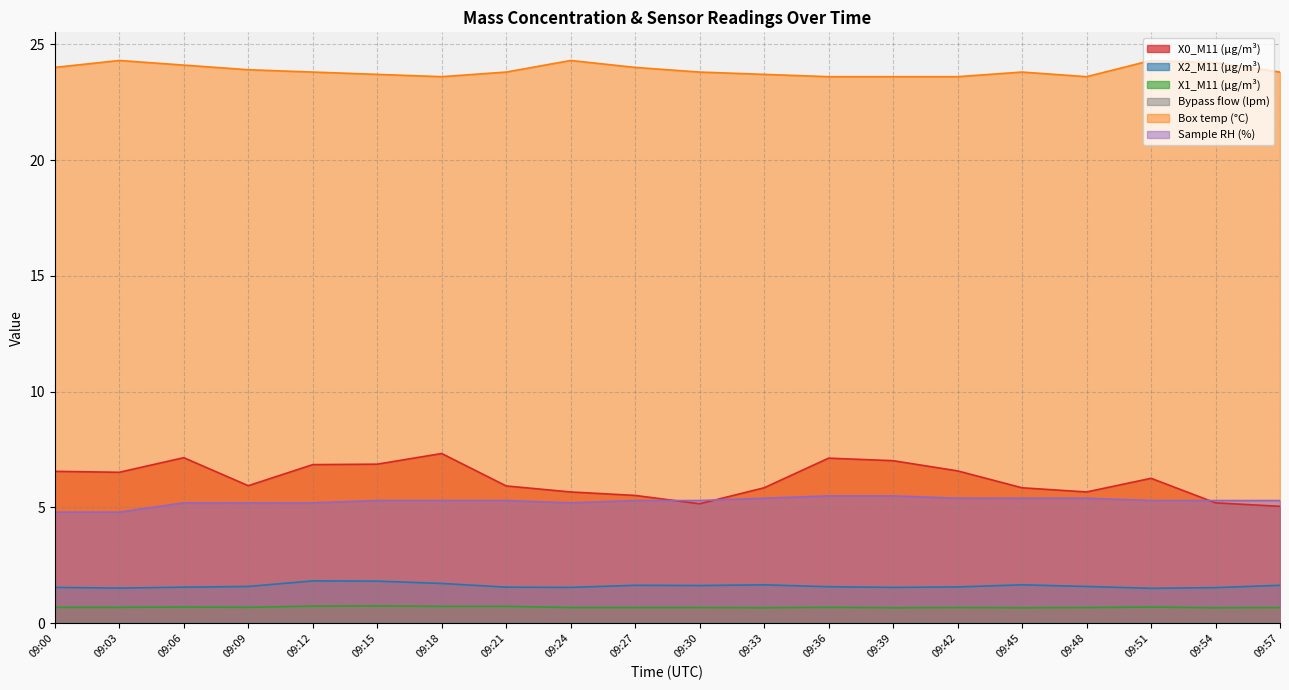

Count the X1_M11 (μg/m³) values in the range 0 to 1.

20